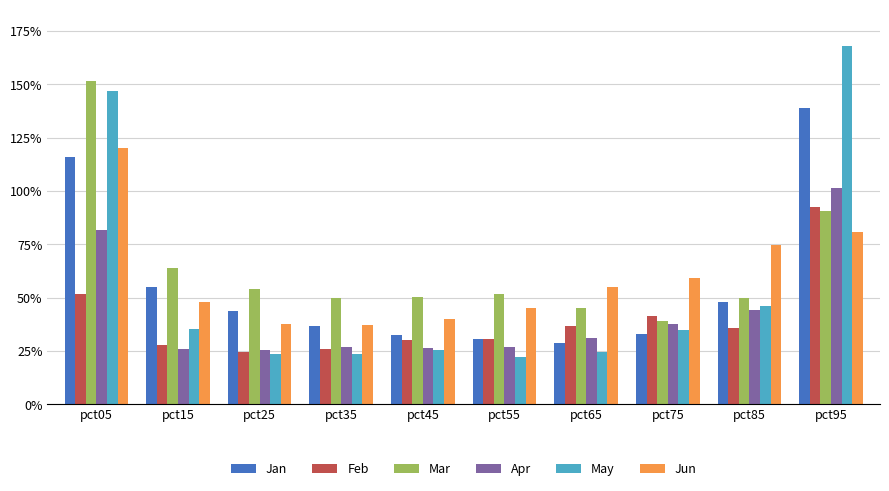

What is the sum of all Apr values?

4.3